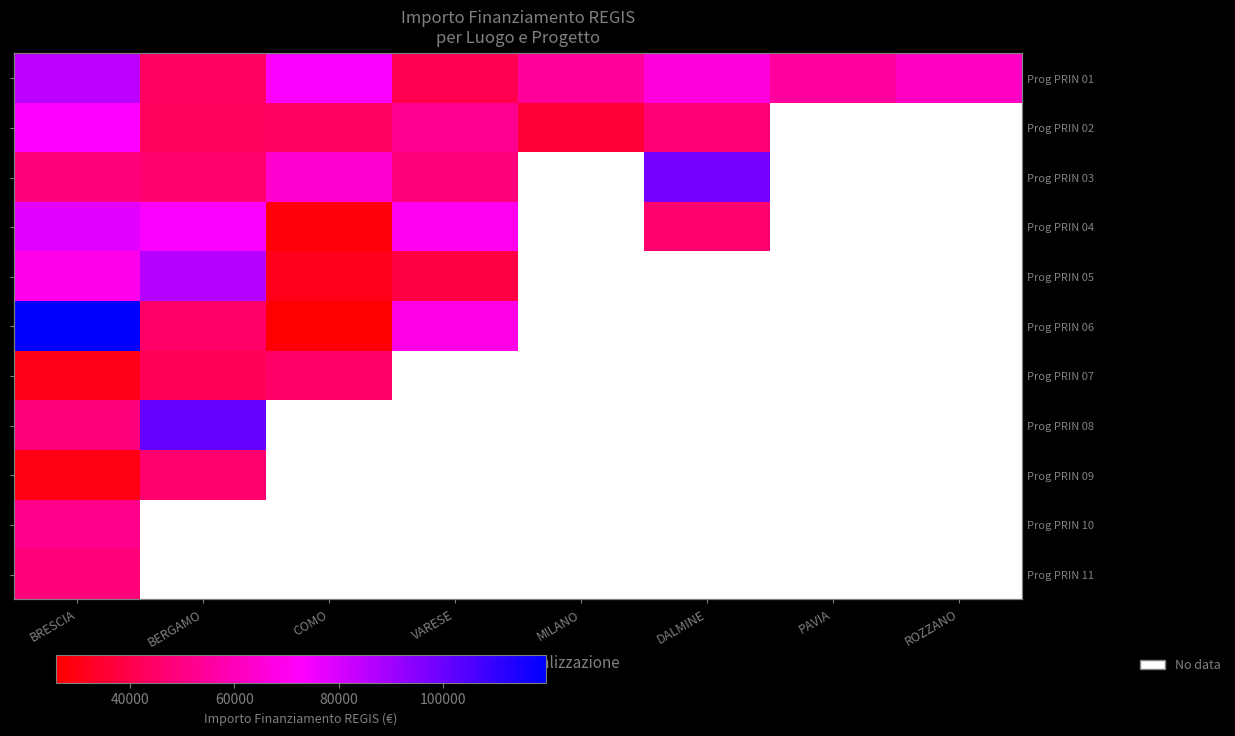

What is the difference between the highest and lowest values at BERGAMO?

59351.1